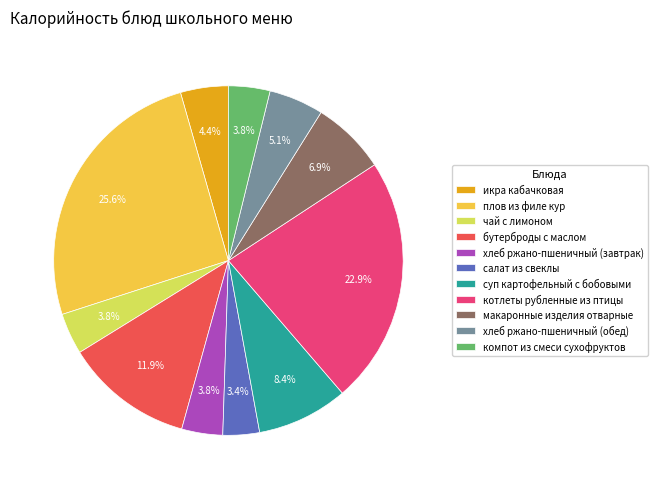

Which slice is the largest?

плов из филе кур